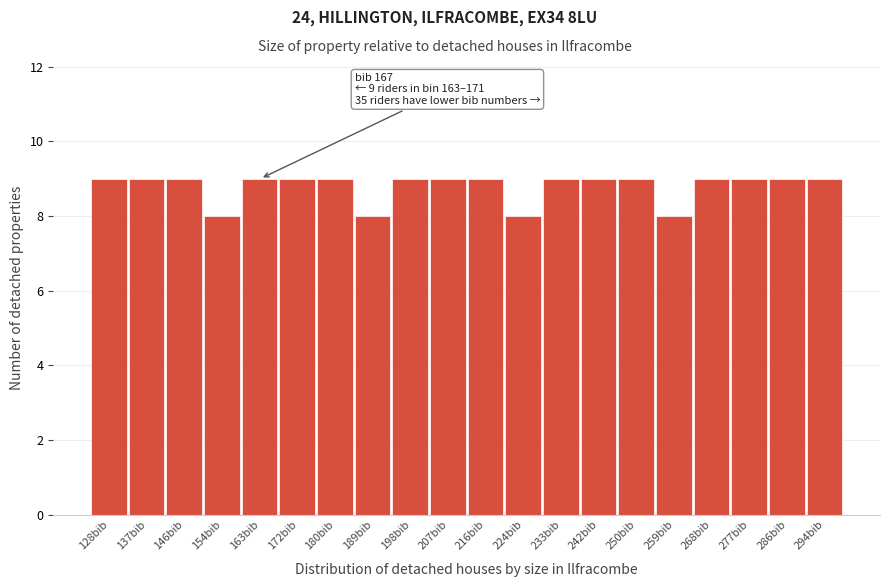

Reading left to right, list all the values displayed in this chart.

128bib=9	137bib=9	146bib=9	154bib=8	163bib=9	172bib=9	180bib=9	189bib=8	198bib=9	207bib=9	216bib=9	224bib=8	233bib=9	242bib=9	250bib=9	259bib=8	268bib=9	277bib=9	286bib=9	294bib=9